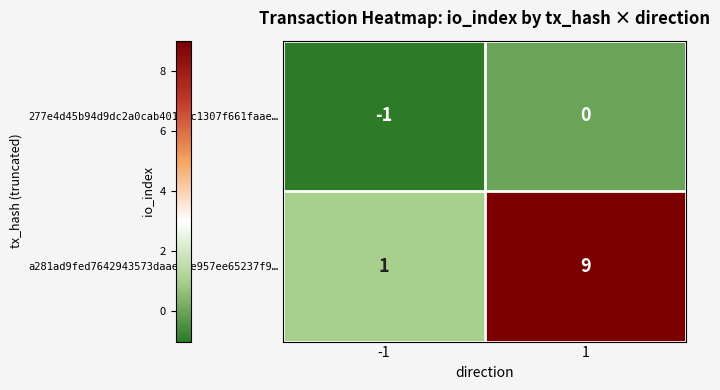

What is the total value across all series at 1?

9